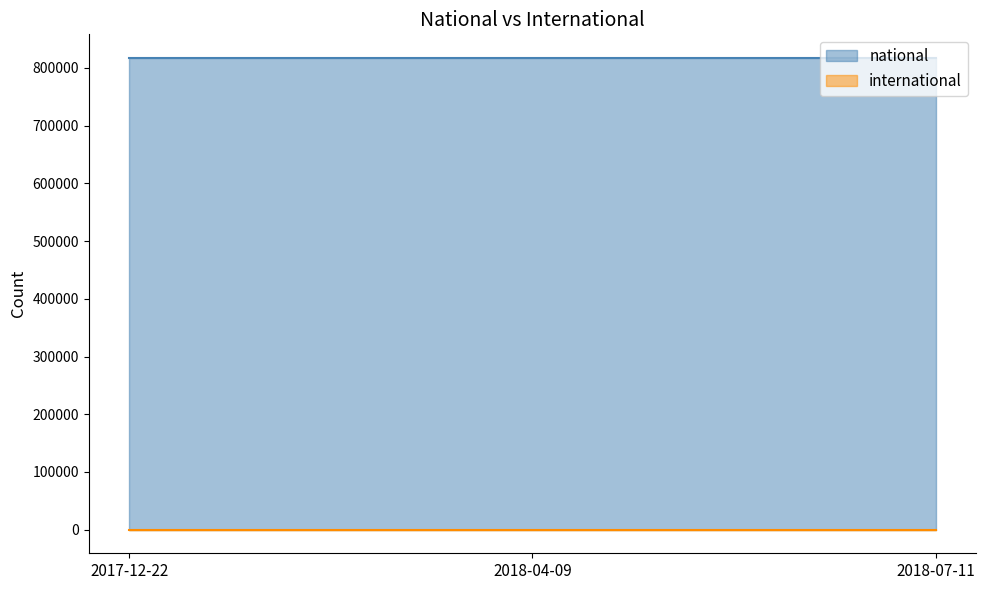

Reading left to right, list all the values displayed in this chart.

national: 817265	817265	817265
international: 0	0	0